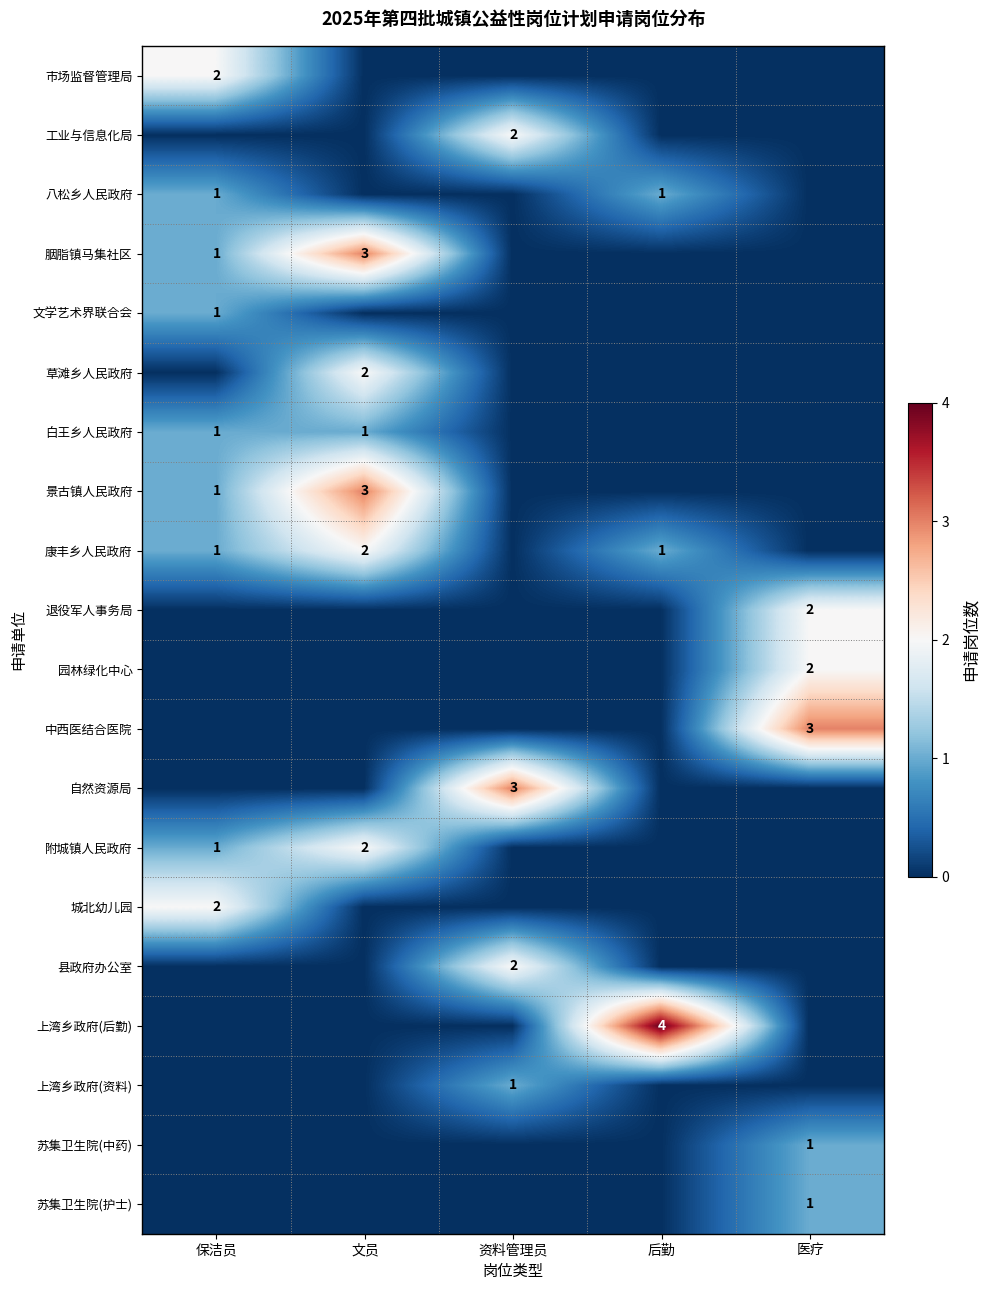

True or false: 白王乡人民政府 has a value of 1 at 医疗.

False